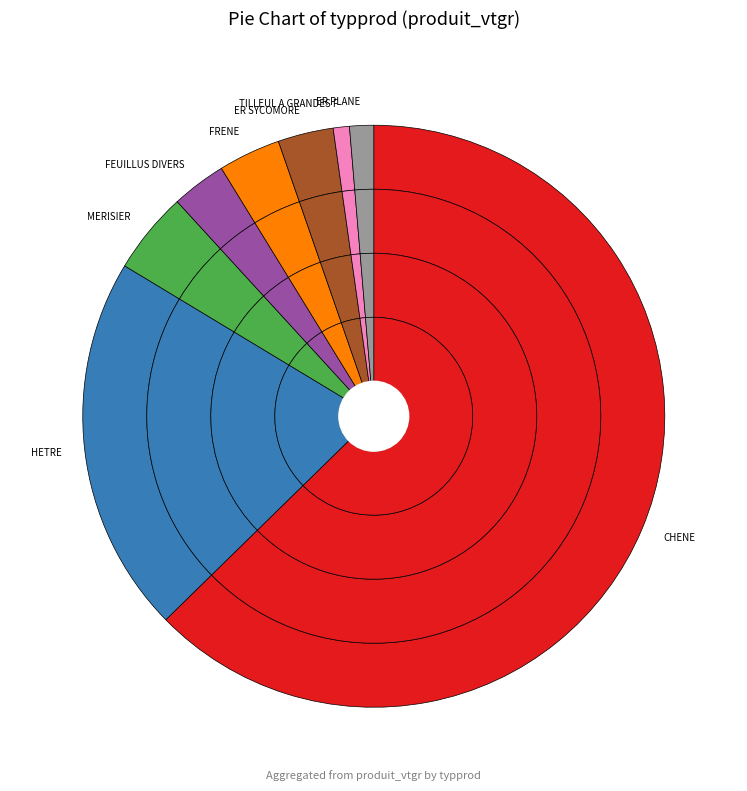

How many slices are in this pie chart?

8